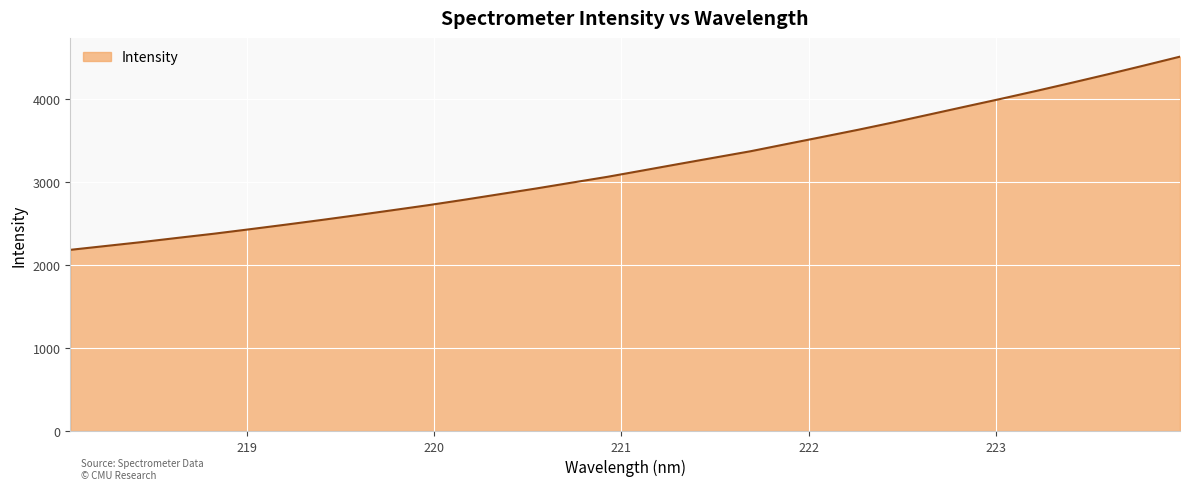

What is the maximum value shown in the chart?

4509.8